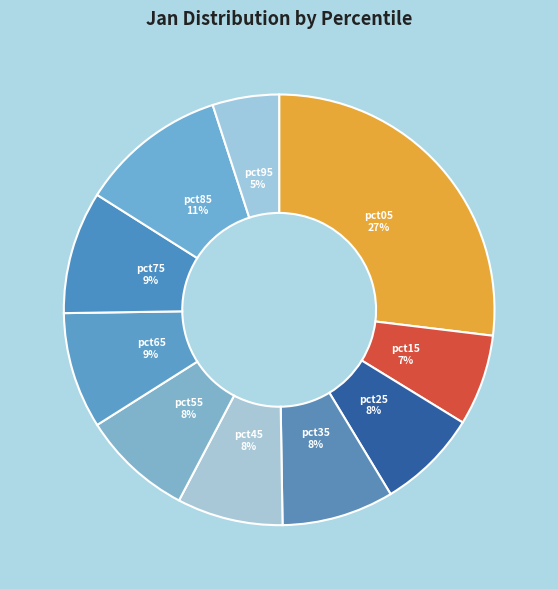

How many slices are in this pie chart?

10